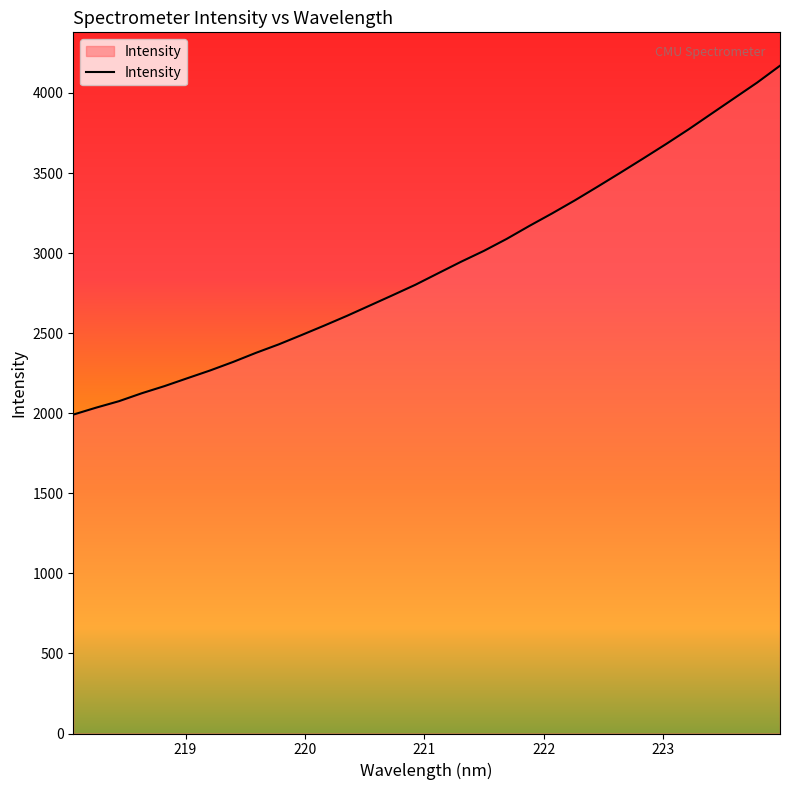

Does the chart have visible grid lines?

No